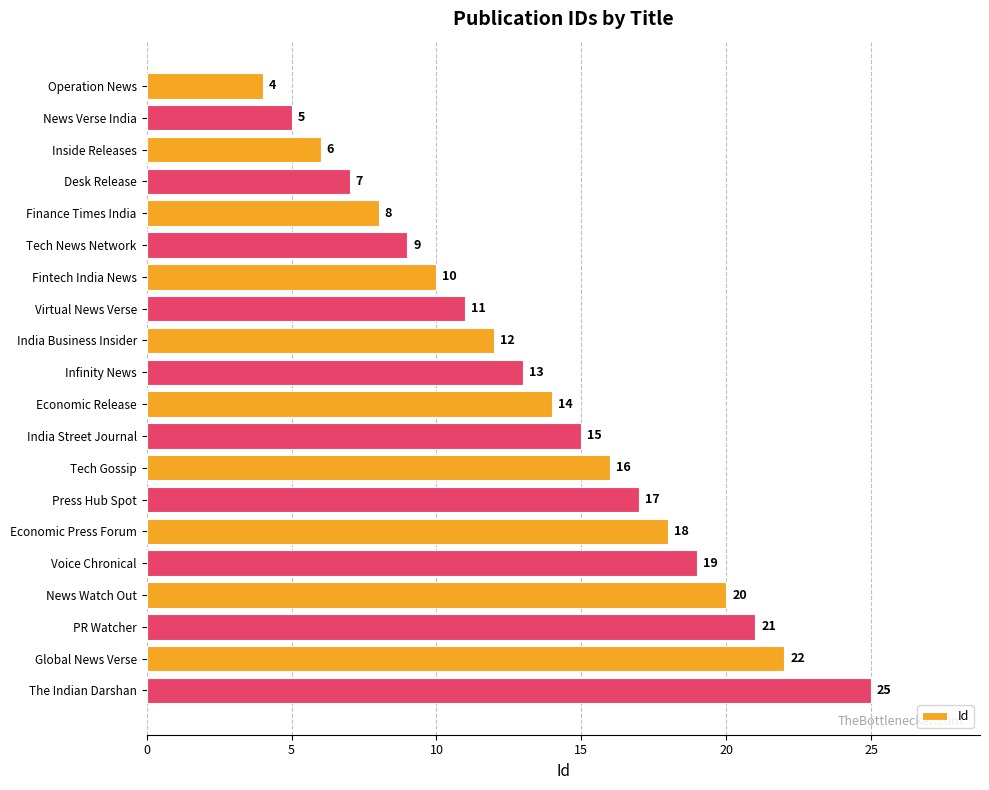

What is the difference between the maximum and minimum values?

21